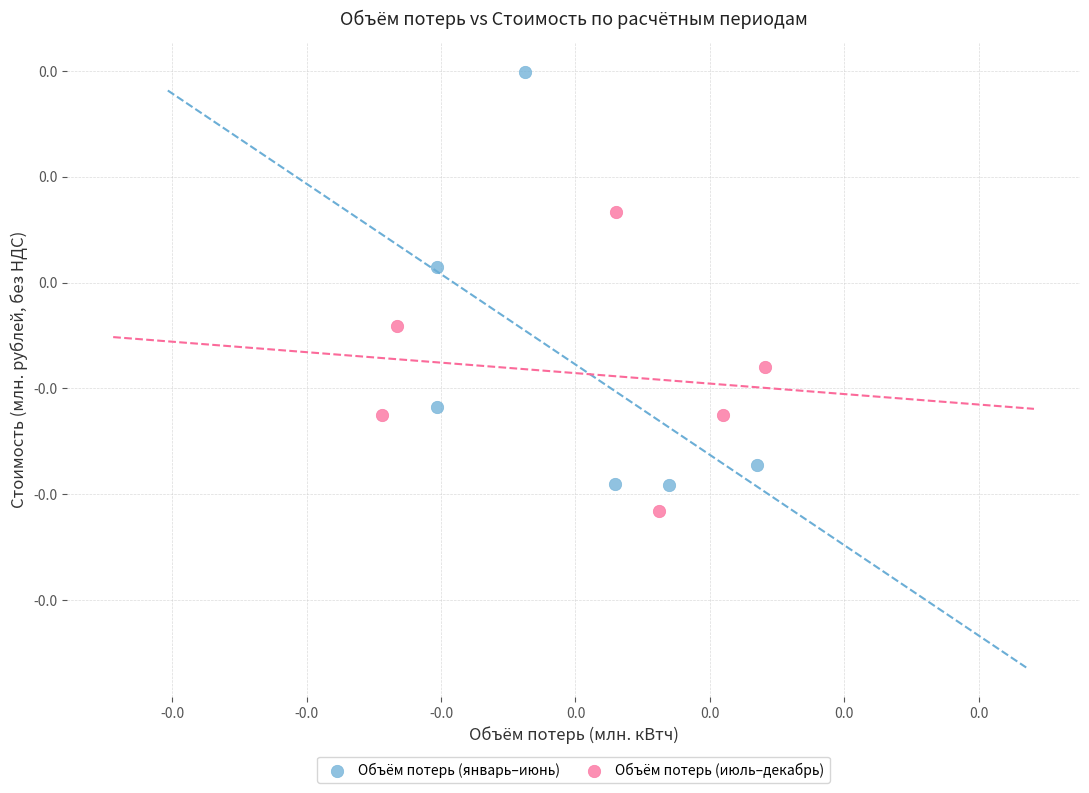

Which series has the widest spread of Y values?

Объём потерь (январь–июнь)